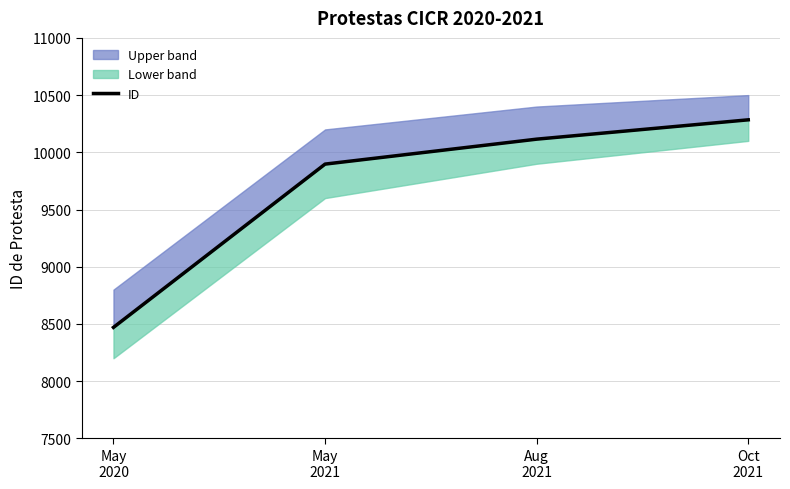

The value at Oct
2021 is 10284. True or false?

True